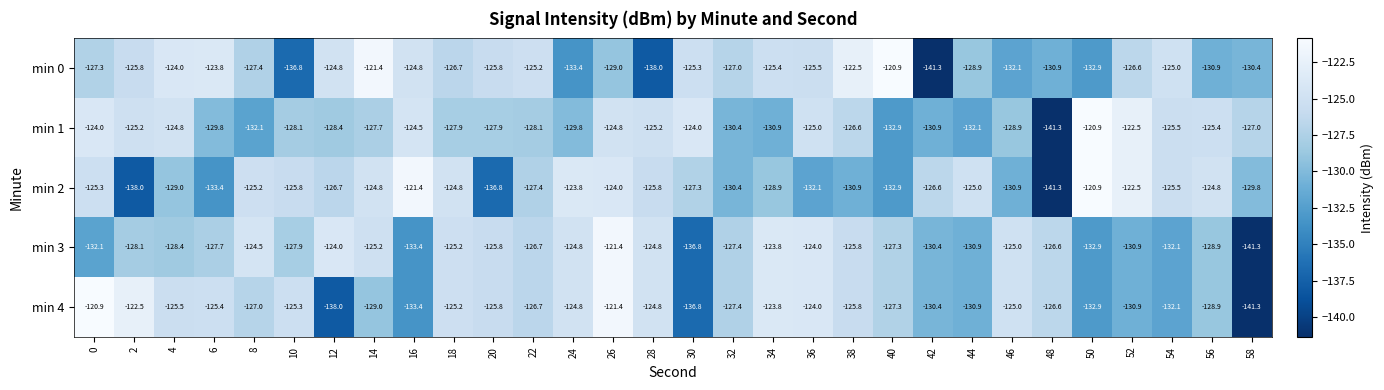

How many distinct data groups are displayed?

5